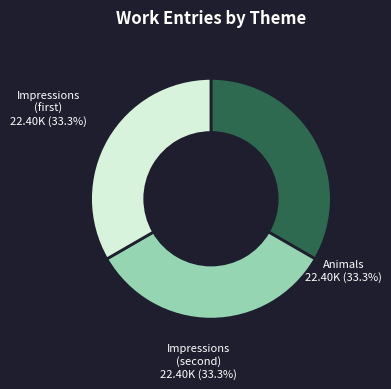

Does any single category account for the majority?

No